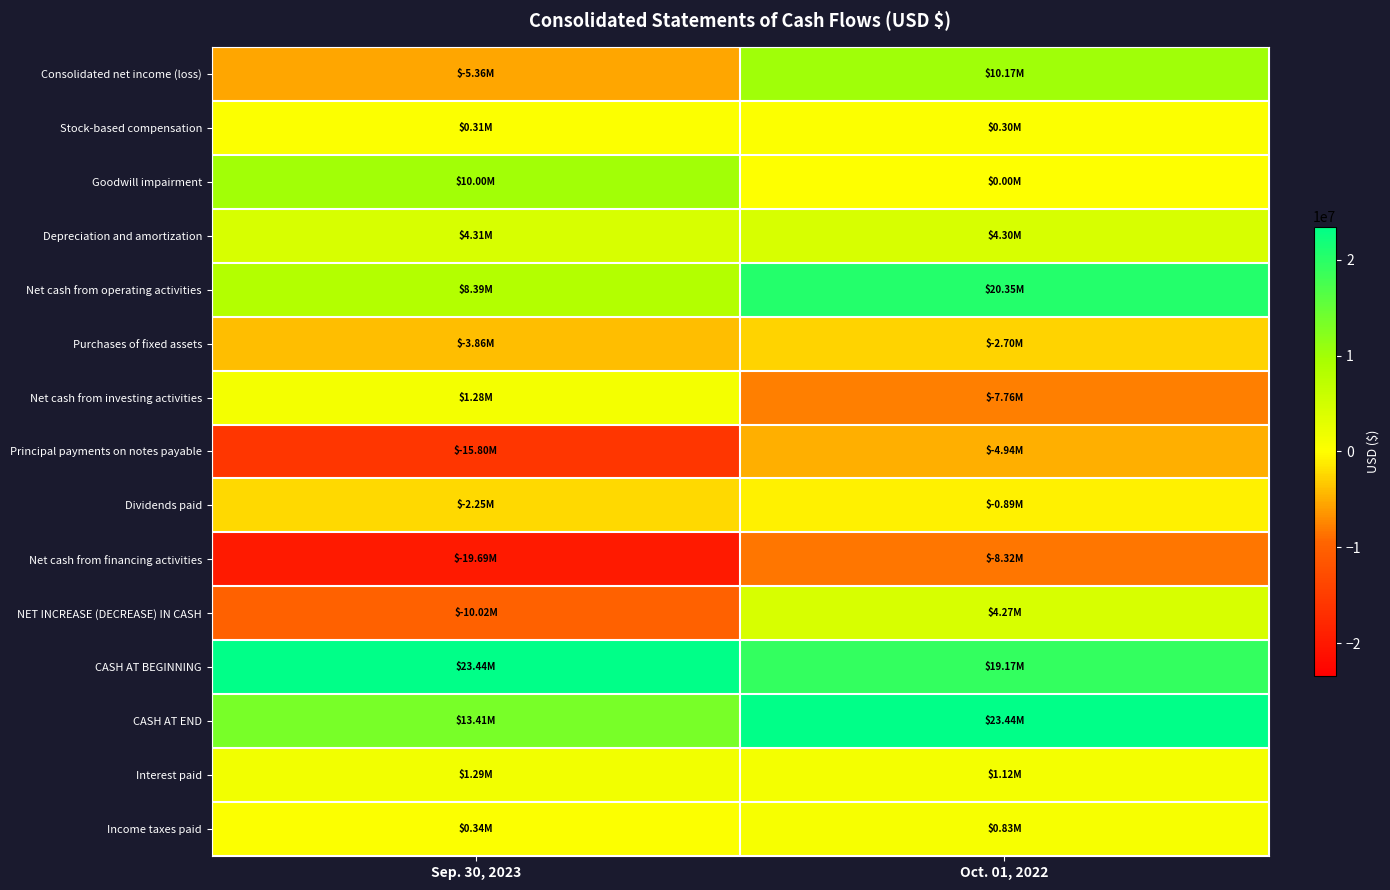

Count the number of categories in the chart.

2